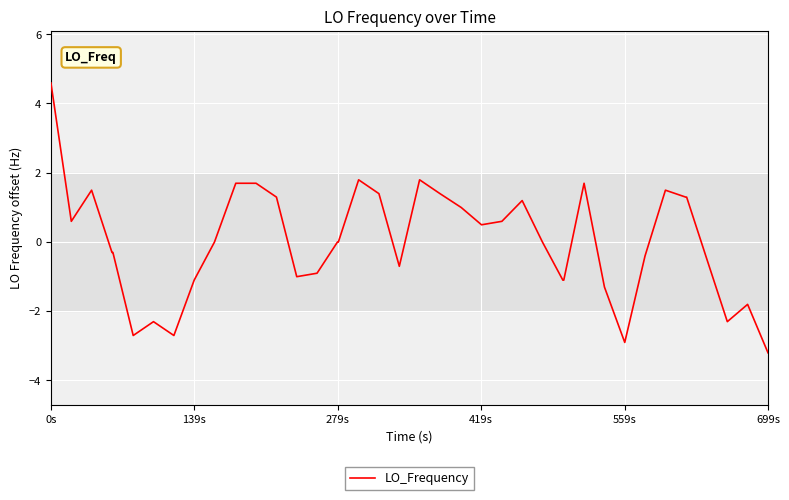

How many lines are shown in the chart?

1